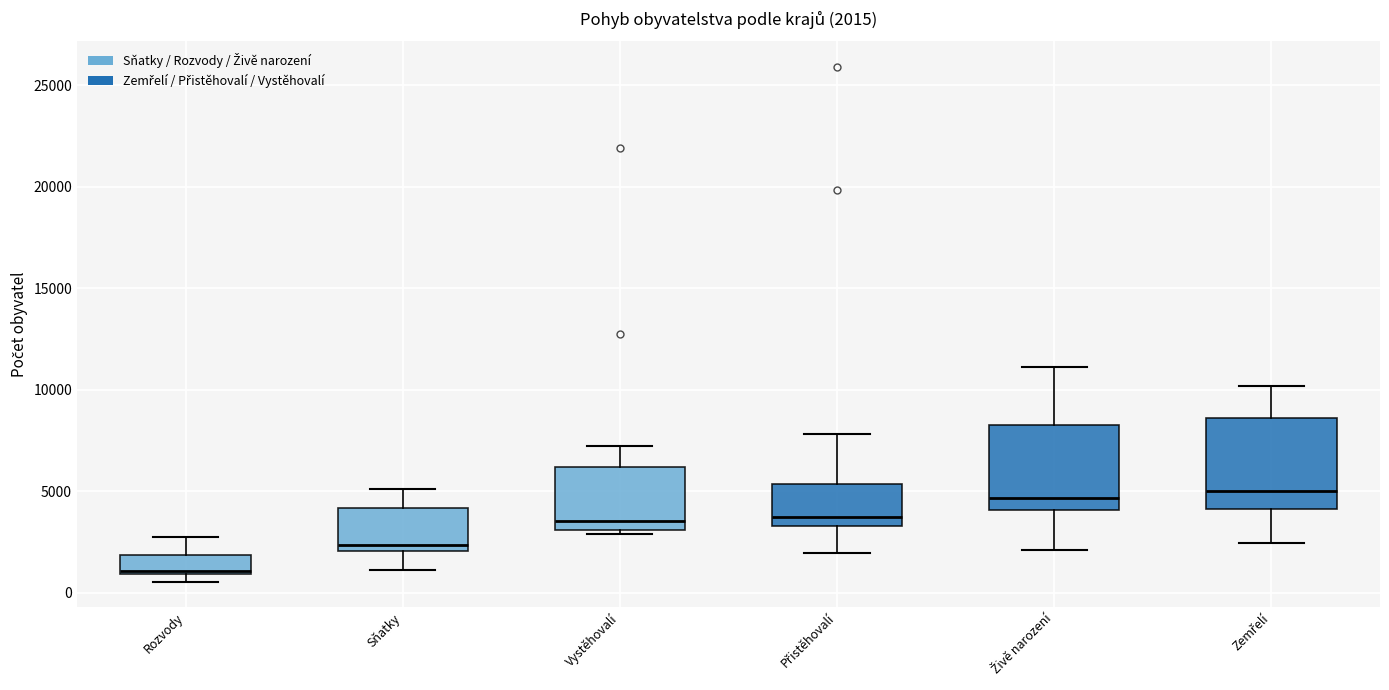

Which box's median line is the lowest?

Rozvody